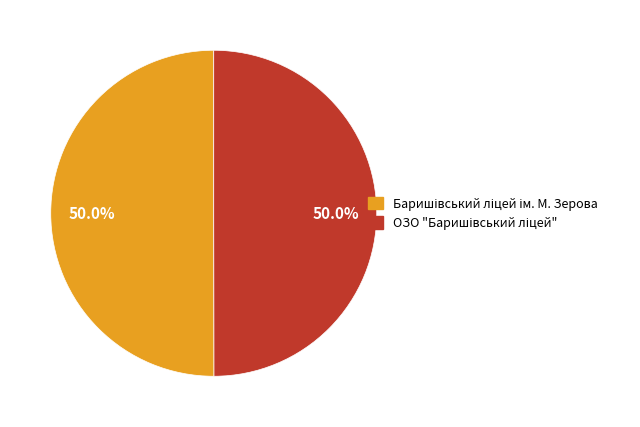

What is the total percentage of ОЗО "Баришівський ліцей" and Баришівський ліцей ім. М. Зерова?

100.0%